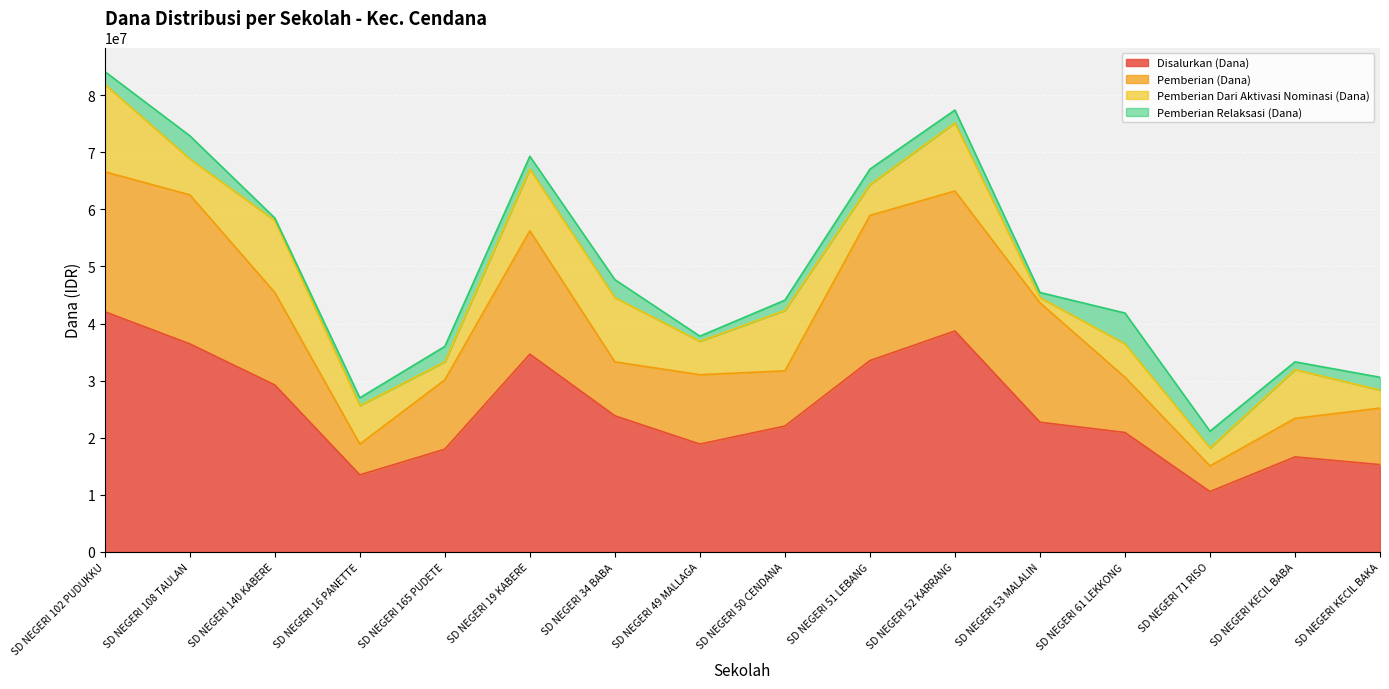

What is the lowest value of the Pemberian Relaksasi (Dana) series?

450000